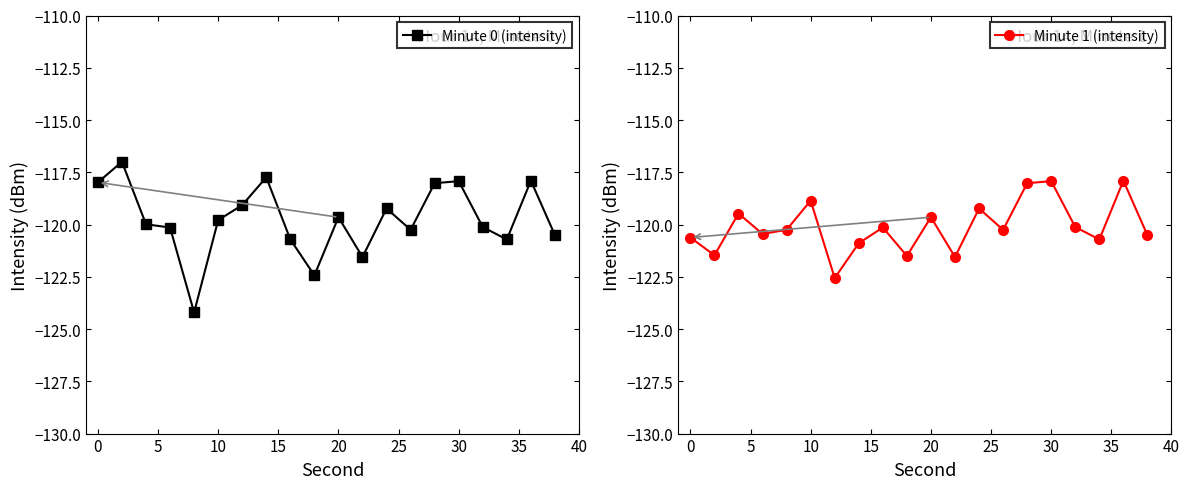

At how many categories does at least one series exceed -117?

1